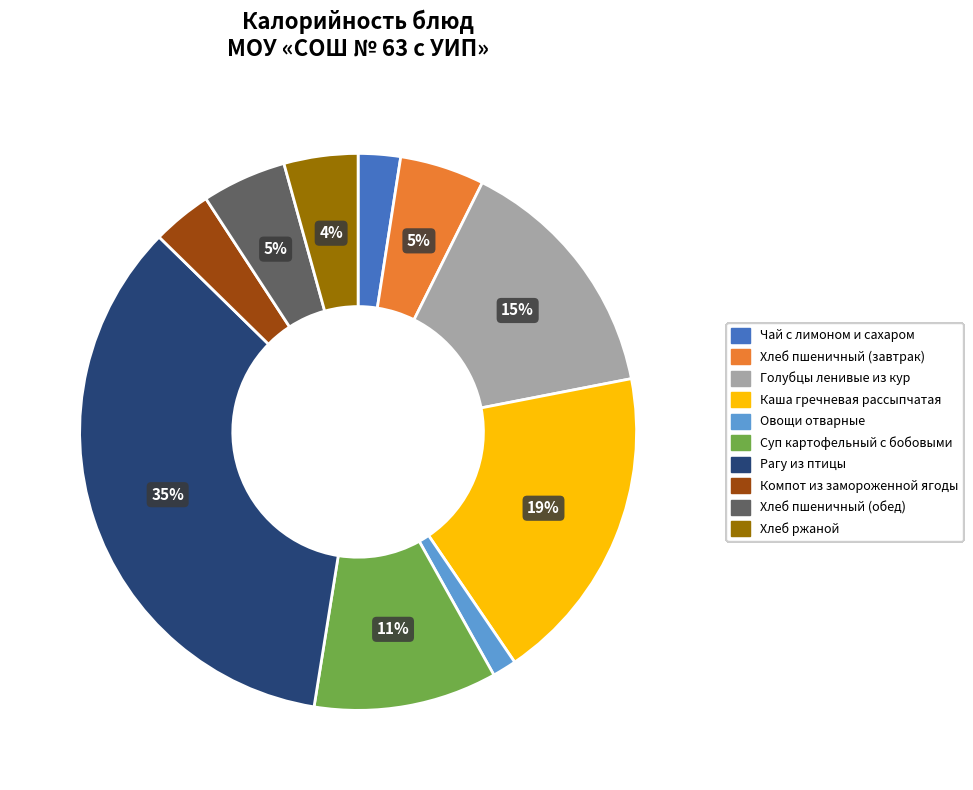

Which category has the biggest portion of the pie?

Рагу из птицы